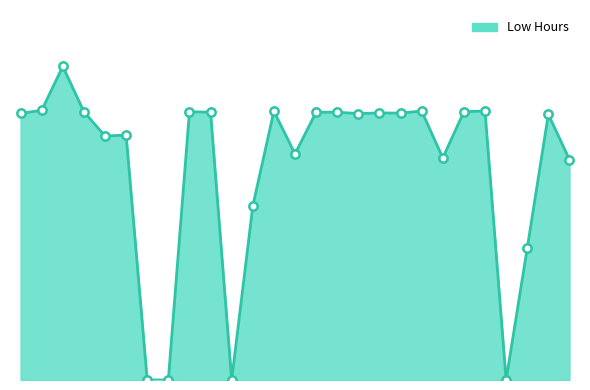

Where is the first local maximum?

3